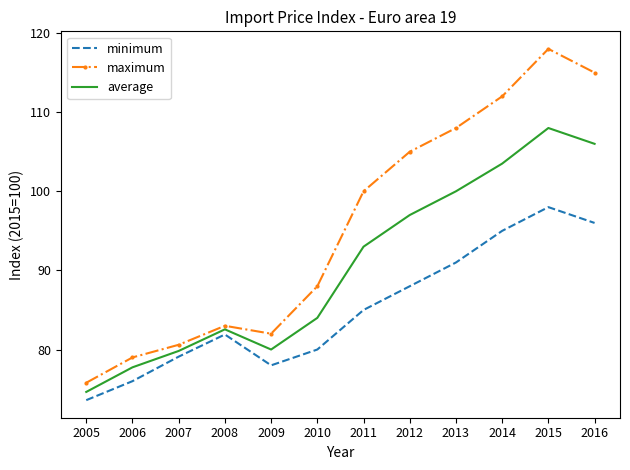

Is it true that minimum equals 78.0 at 2009?

True